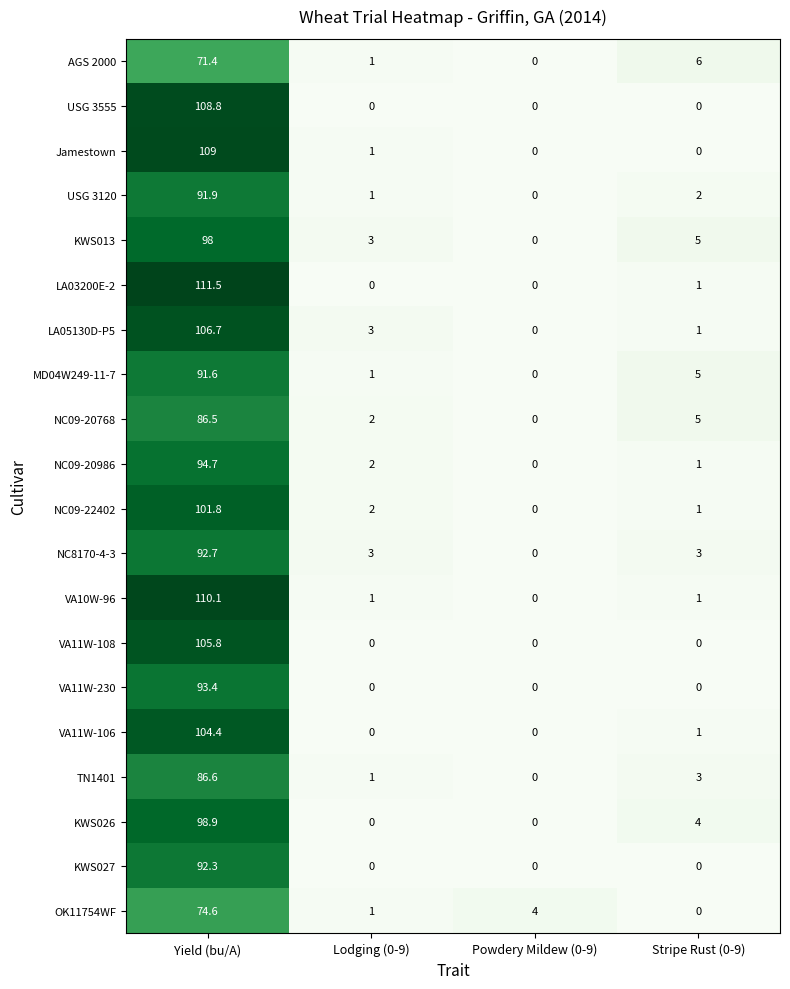

What is the difference between the AGS 2000 values at Stripe Rust (0-9) and Yield (bu/A)?

65.4